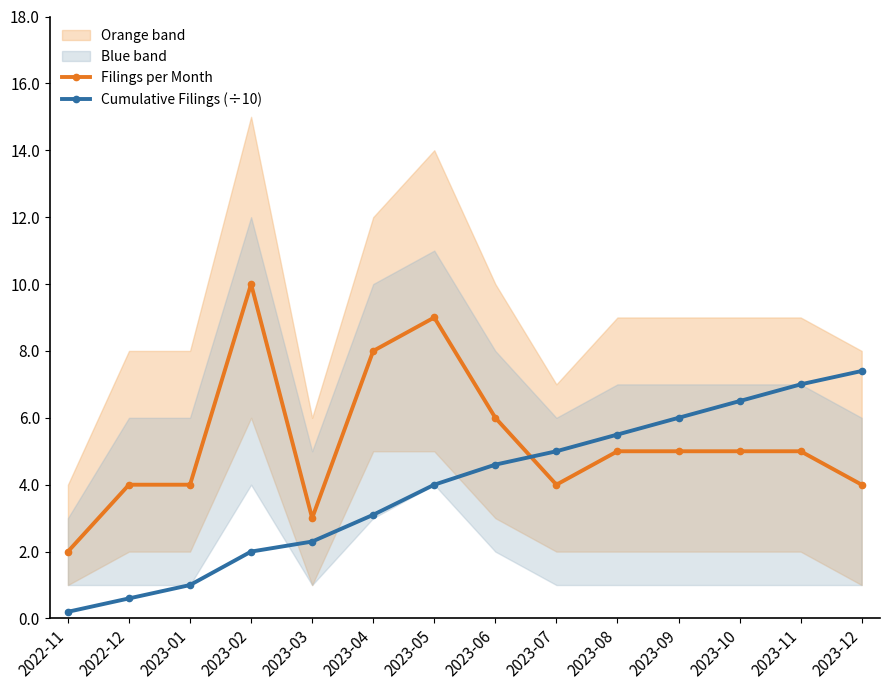

True or false: Cumulative Filings (÷10) has more than 2 interior local peaks.

False